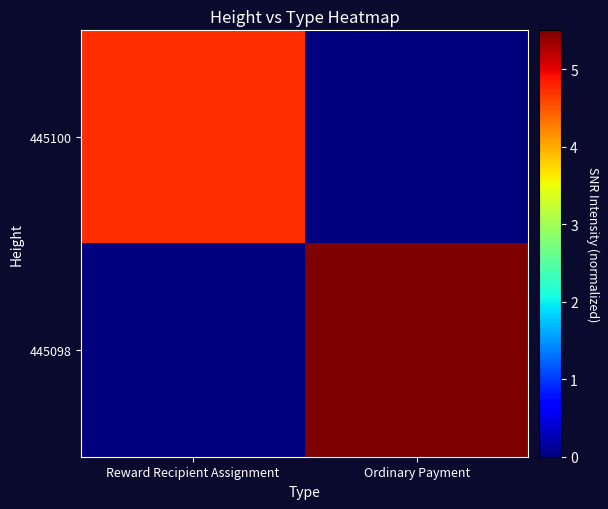

Reading right to left, extract all data points from this chart.

445100: Ordinary Payment=0.0	Reward Recipient Assignment=4.7
445098: Ordinary Payment=5.5	Reward Recipient Assignment=0.0